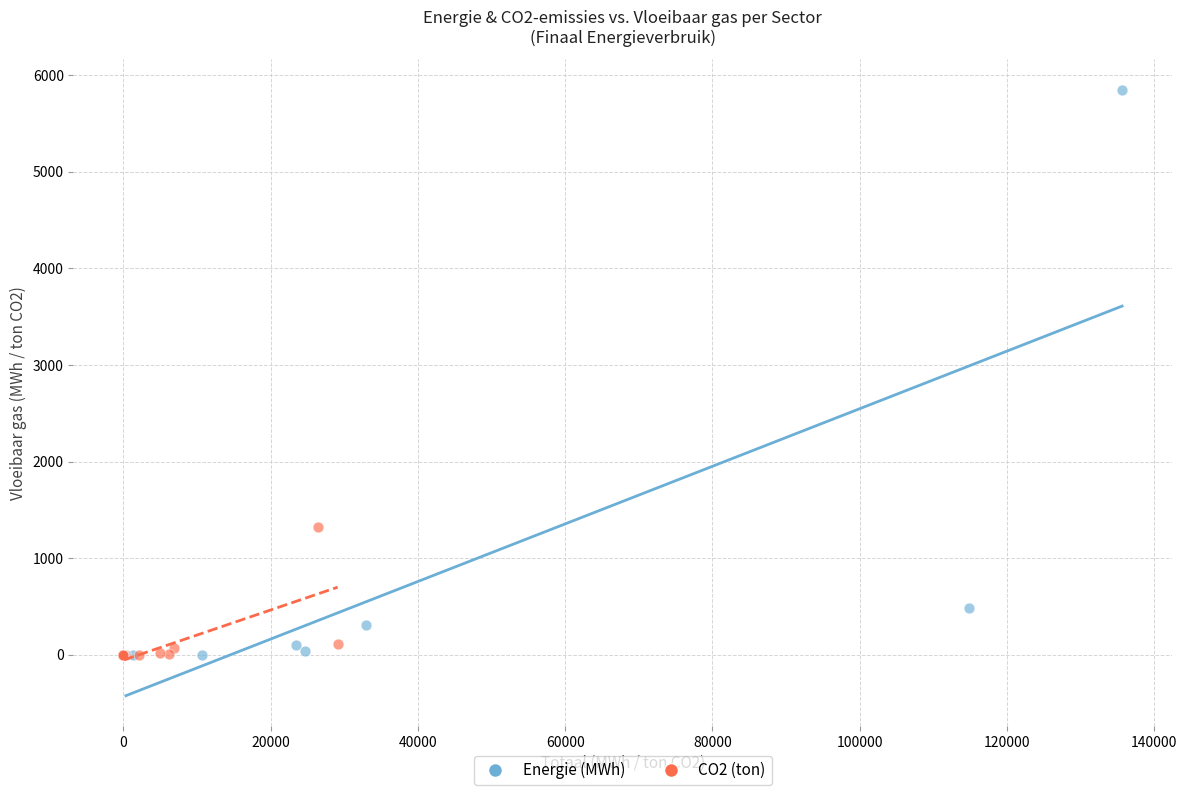

Which series reaches the maximum Y coordinate?

Energie (MWh)